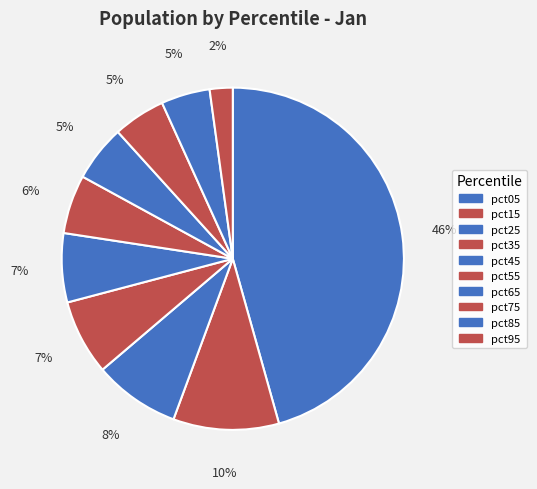

To the nearest percent, what is the difference between the largest and smallest slice percentages?

43%